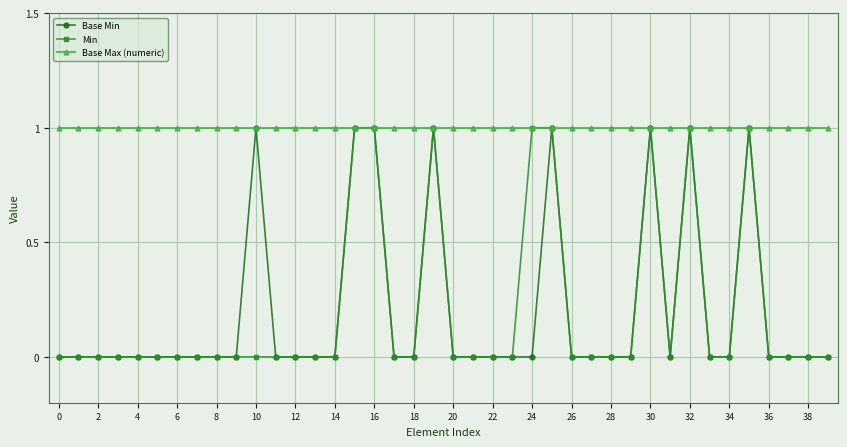

What are all the series names shown in the legend?

Base Min, Min, Base Max (numeric)